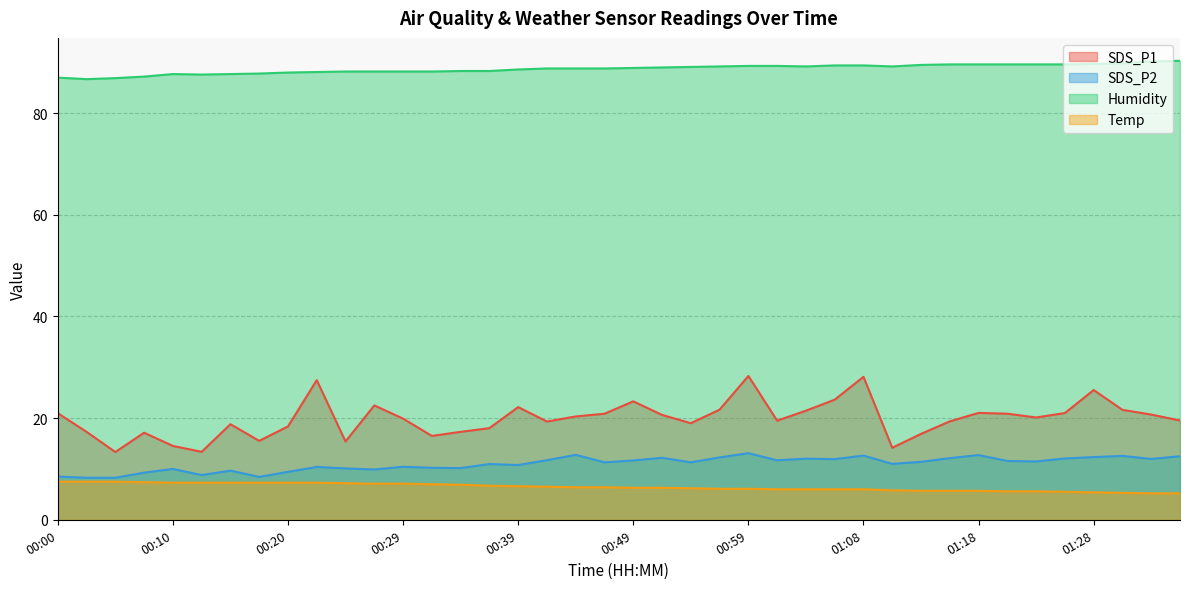

How many data points in Temp are above 6?

25